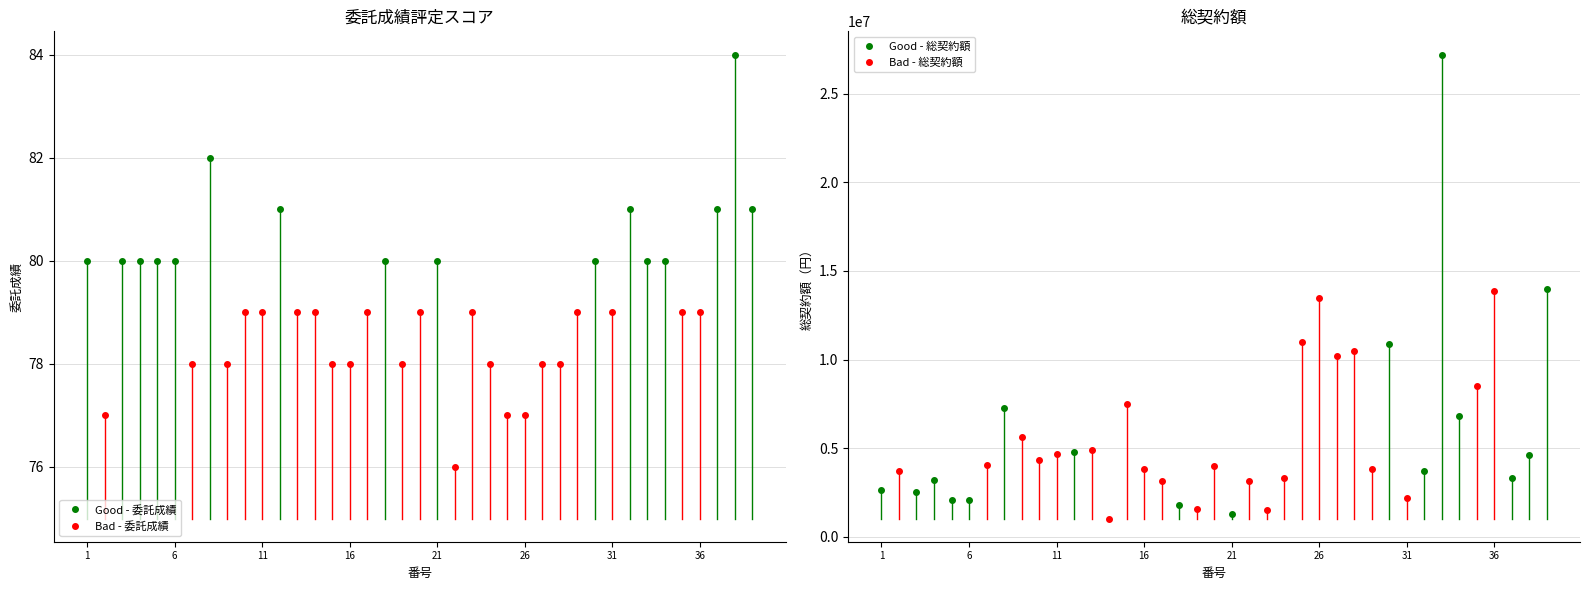

True or false: 委託成績 and 総契約額 intersect in this chart.

False